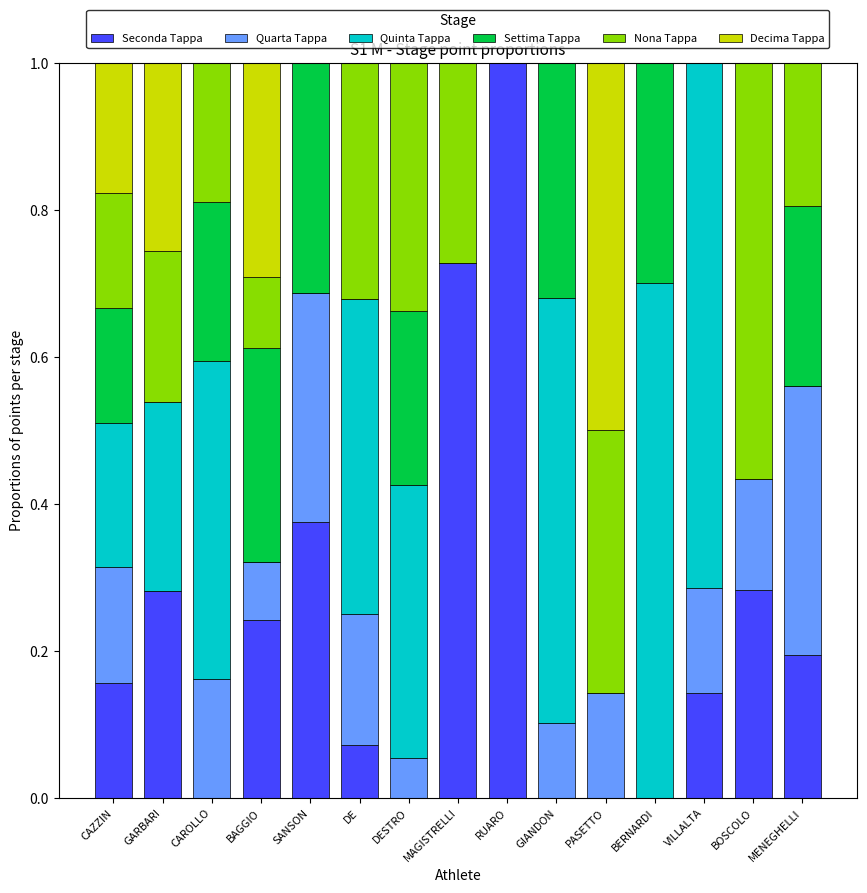

How many series are shown in this chart?

6